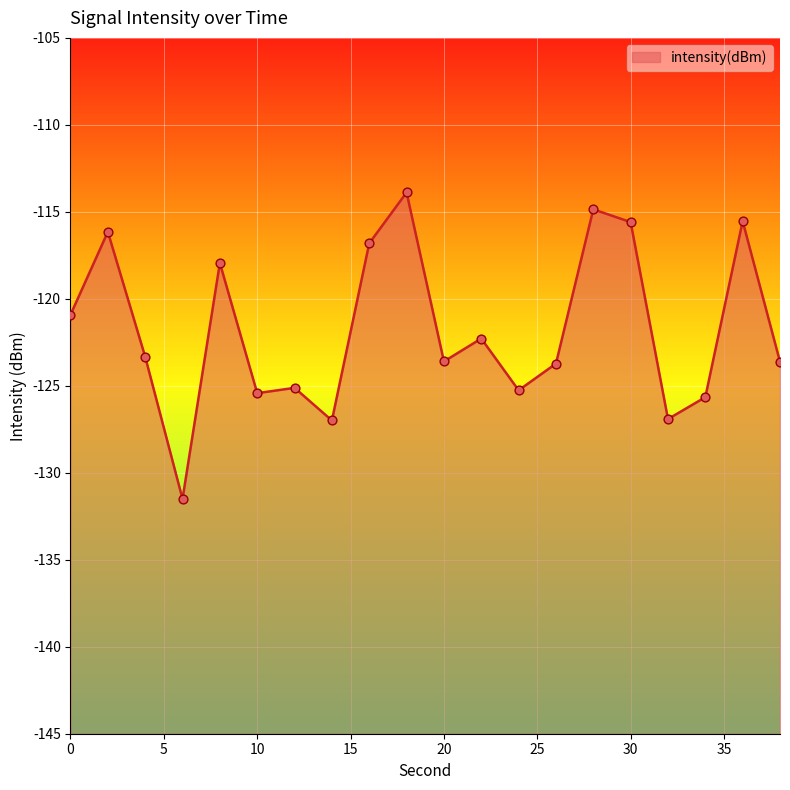

Which has a higher value, 15 or 10?

10